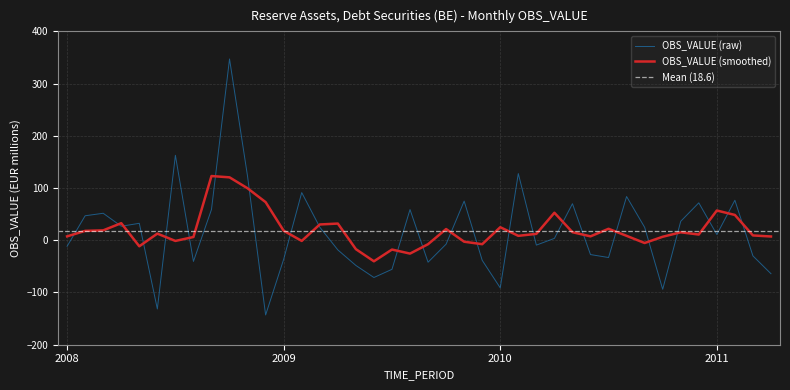

At which label does the data first exceed 11?

2008-02